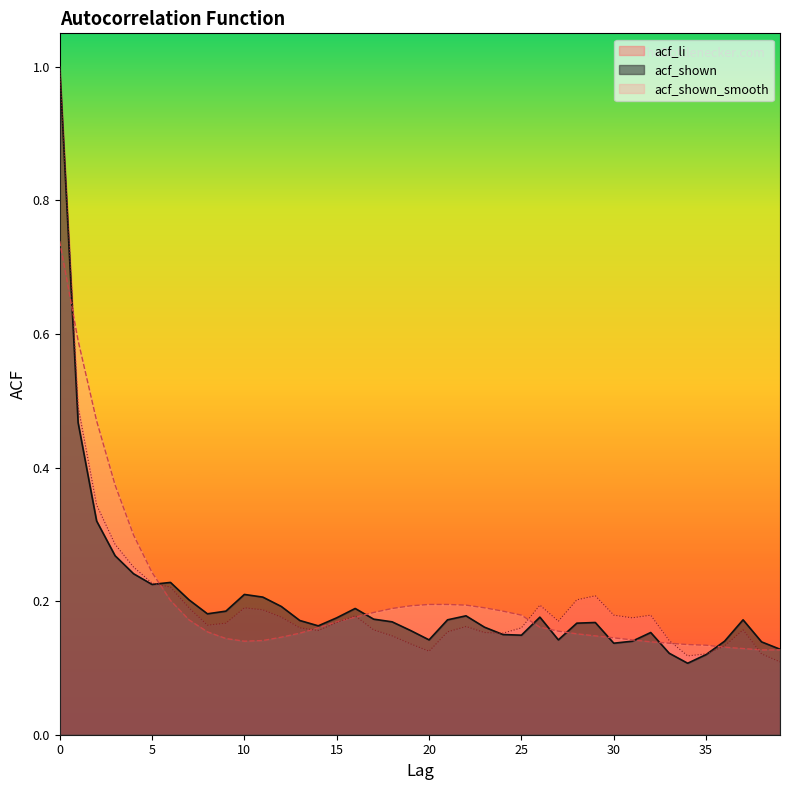

Reading right to left, extract all data points from this chart.

acf_li: 0.1	0.1	0.2	0.1	0.1	0.1	0.1	0.2	0.2	0.2	0.2	0.2	0.2	0.2	0.2	0.2	0.2	0.2	0.2	0.1	0.1	0.1	0.2	0.2	0.2	0.2	0.2	0.2	0.2	0.2	0.2	0.2	0.2	0.2	0.2	0.3	0.3	0.3	0.5	1.0
acf_shown: 0.1	0.1	0.2	0.1	0.1	0.1	0.1	0.2	0.1	0.1	0.2	0.2	0.1	0.2	0.1	0.1	0.2	0.2	0.2	0.1	0.2	0.2	0.2	0.2	0.2	0.2	0.2	0.2	0.2	0.2	0.2	0.2	0.2	0.2	0.2	0.2	0.3	0.3	0.5	1.0
acf_shown_smooth: 0.1	0.1	0.1	0.1	0.1	0.1	0.1	0.1	0.1	0.1	0.1	0.2	0.2	0.2	0.2	0.2	0.2	0.2	0.2	0.2	0.2	0.2	0.2	0.2	0.2	0.2	0.2	0.1	0.1	0.1	0.1	0.2	0.2	0.2	0.2	0.3	0.4	0.5	0.6	0.7